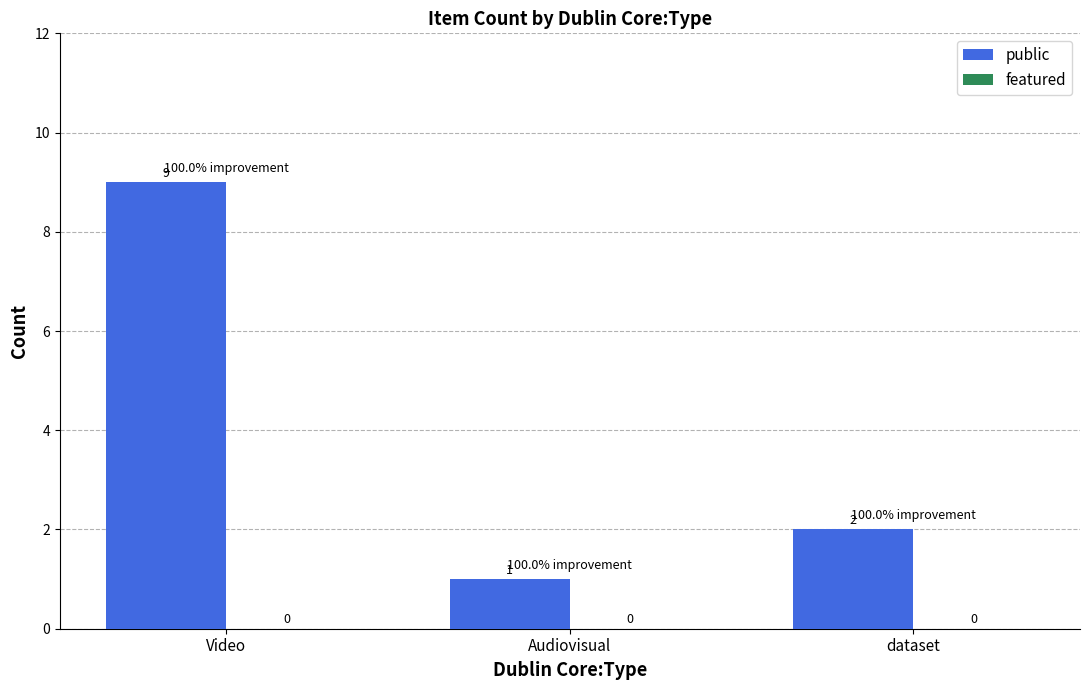

Where is the data nearest to the value 5?

dataset